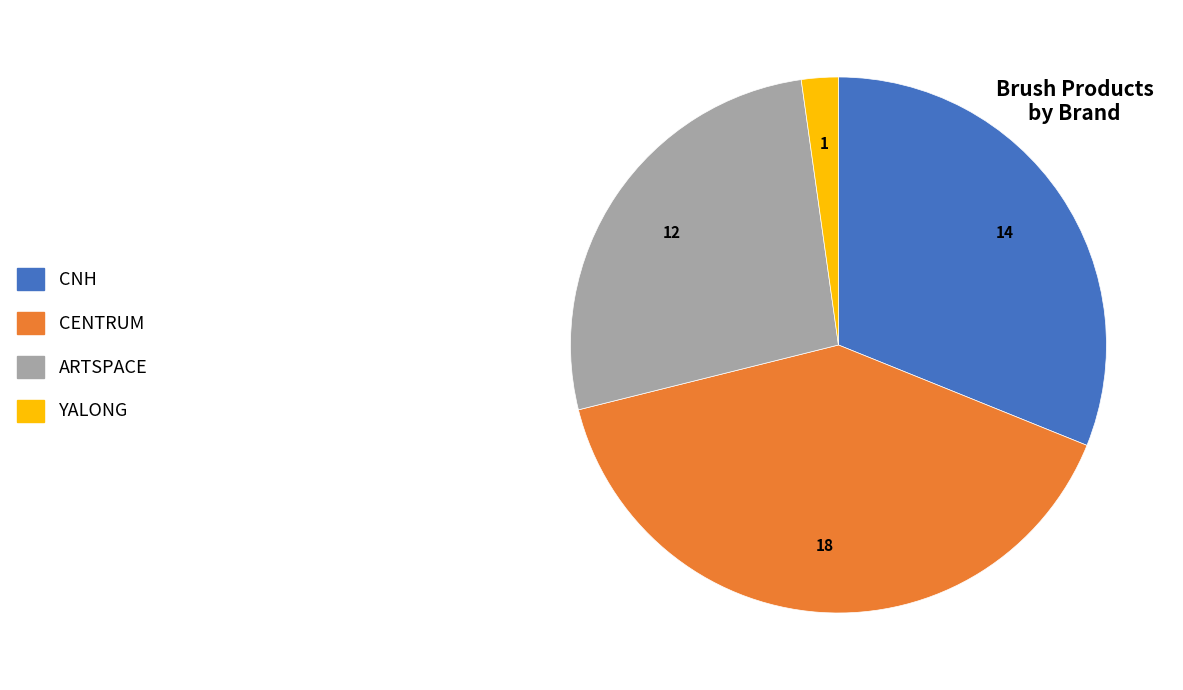

Is there a majority slice in this chart?

No